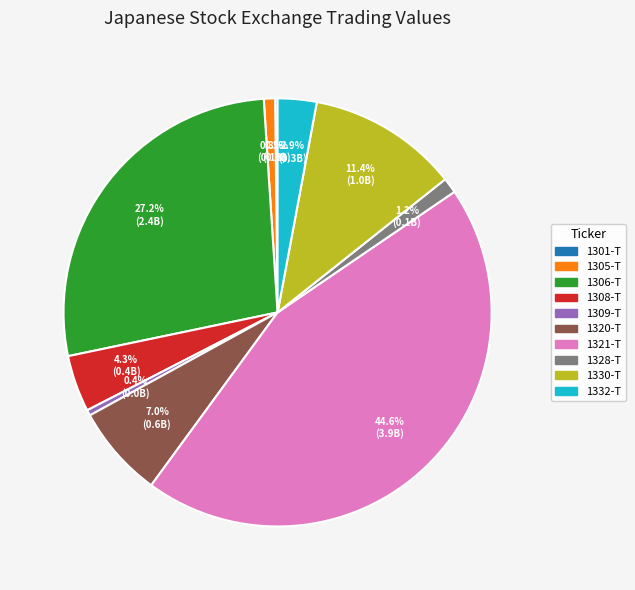

To the nearest percent, what is the difference between the 1328-T and 1309-T slice percentages?

1%